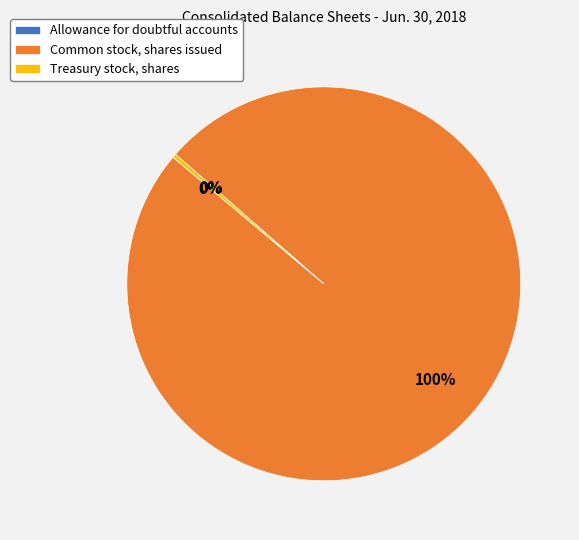

Which slice is the largest?

Common stock, shares issued